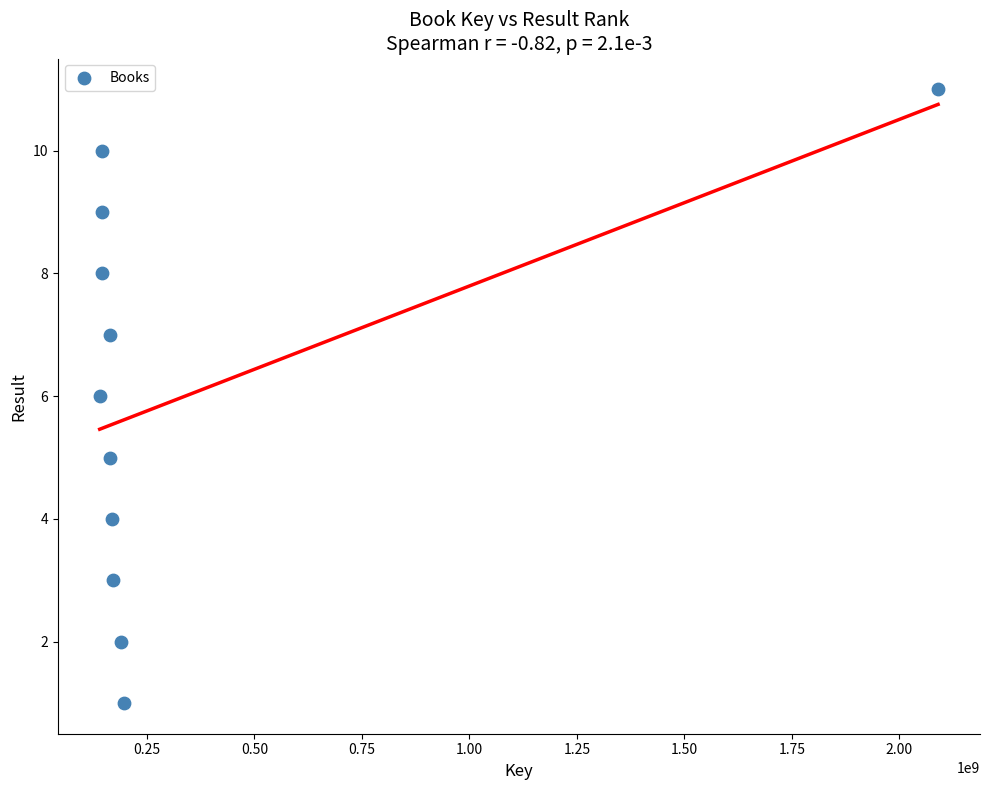

What is the range of Y values (max minus min)?

10